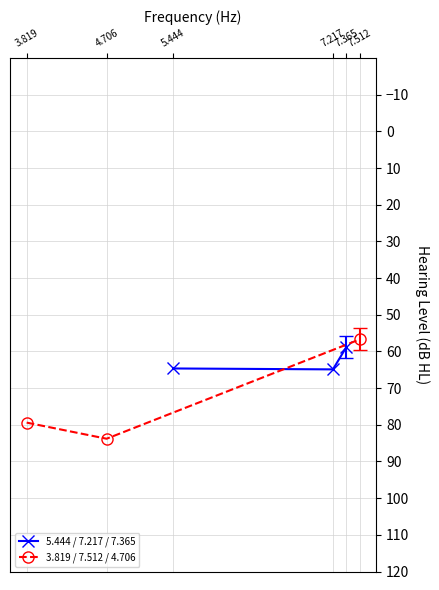

What is the value of the 3.819 / 7.512 / 4.706 point at the 3rd from the left?

56.7